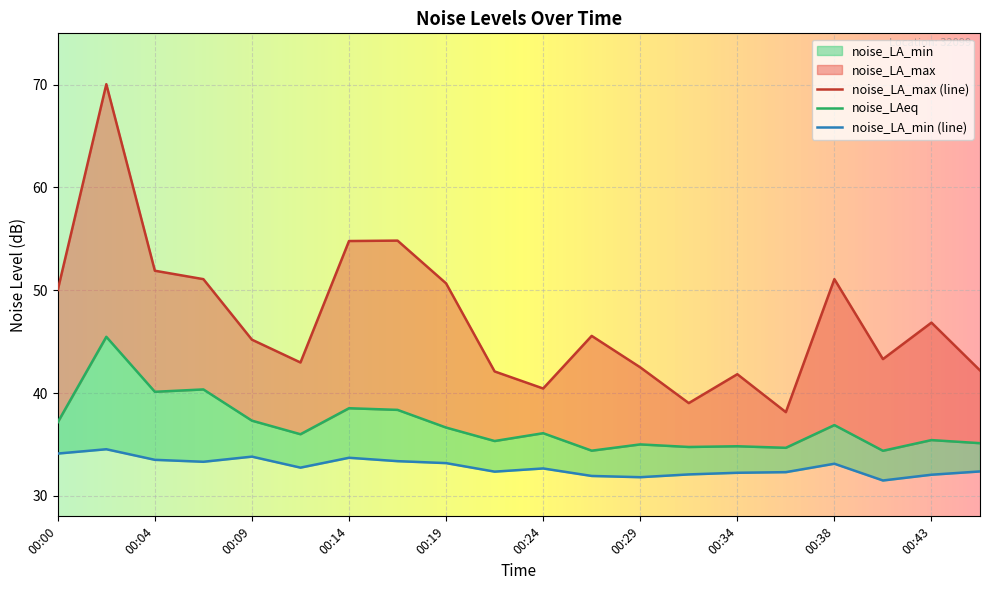

At which category is the sum across all series the highest?

00:02